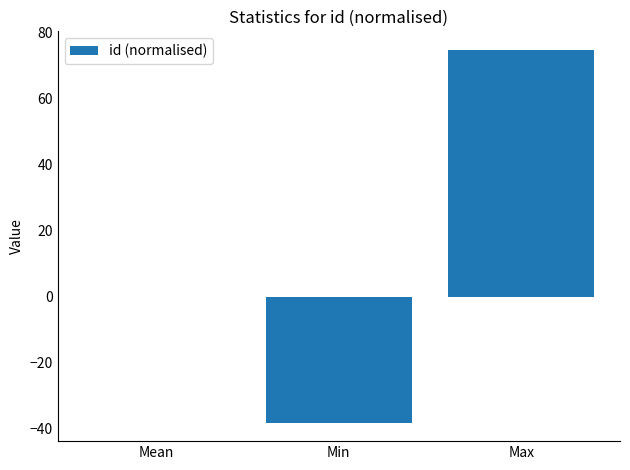

How many series are shown in this chart?

1